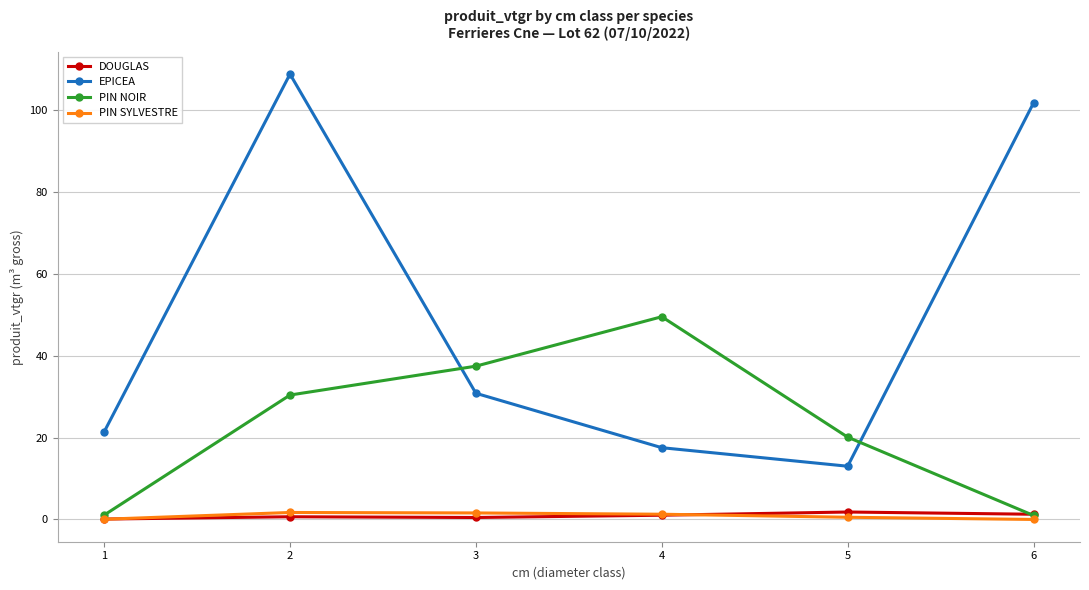

The value of PIN SYLVESTRE at 3 is 1.6. True or false?

True